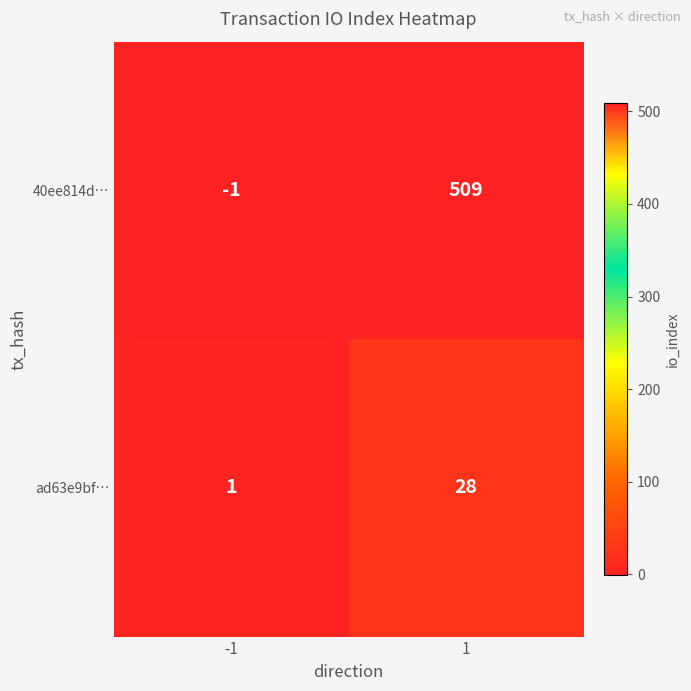

What is the difference between the 40ee814d… values at 1 and -1?

510